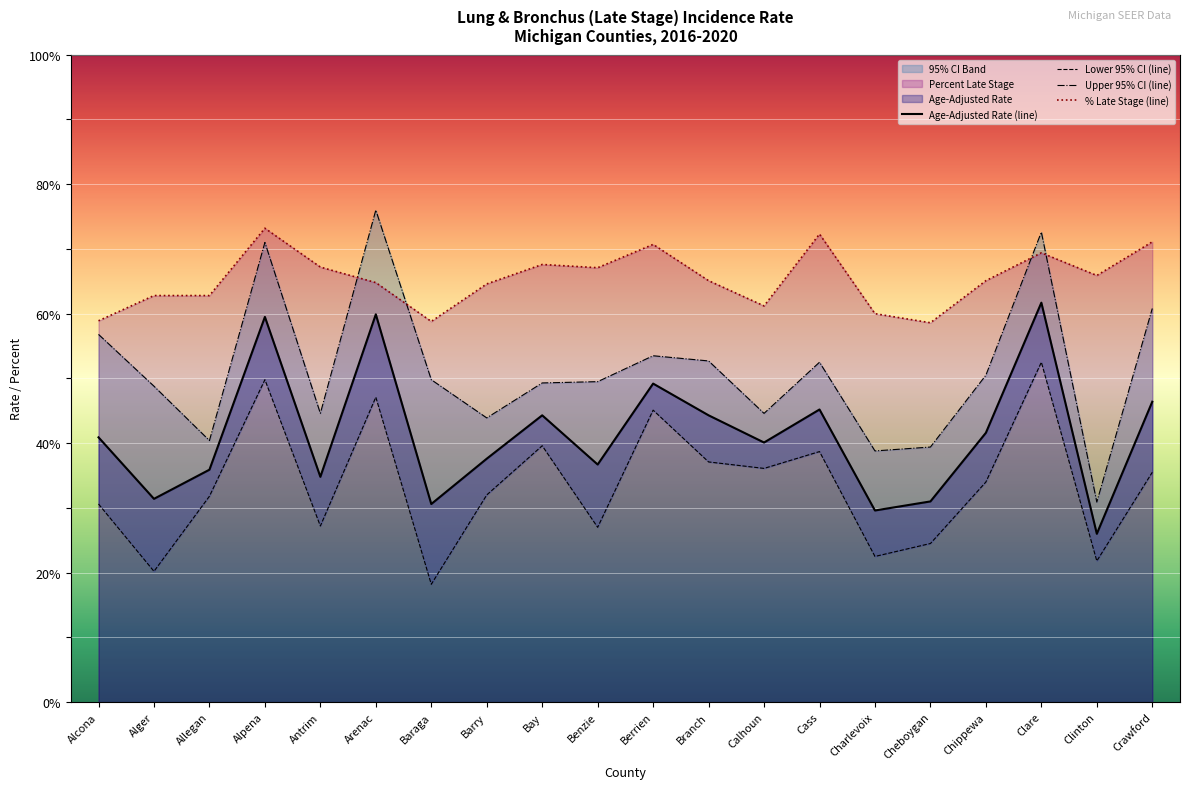

True or false: % Late Stage (line) and Lower 95% CI (line) intersect in this chart.

False